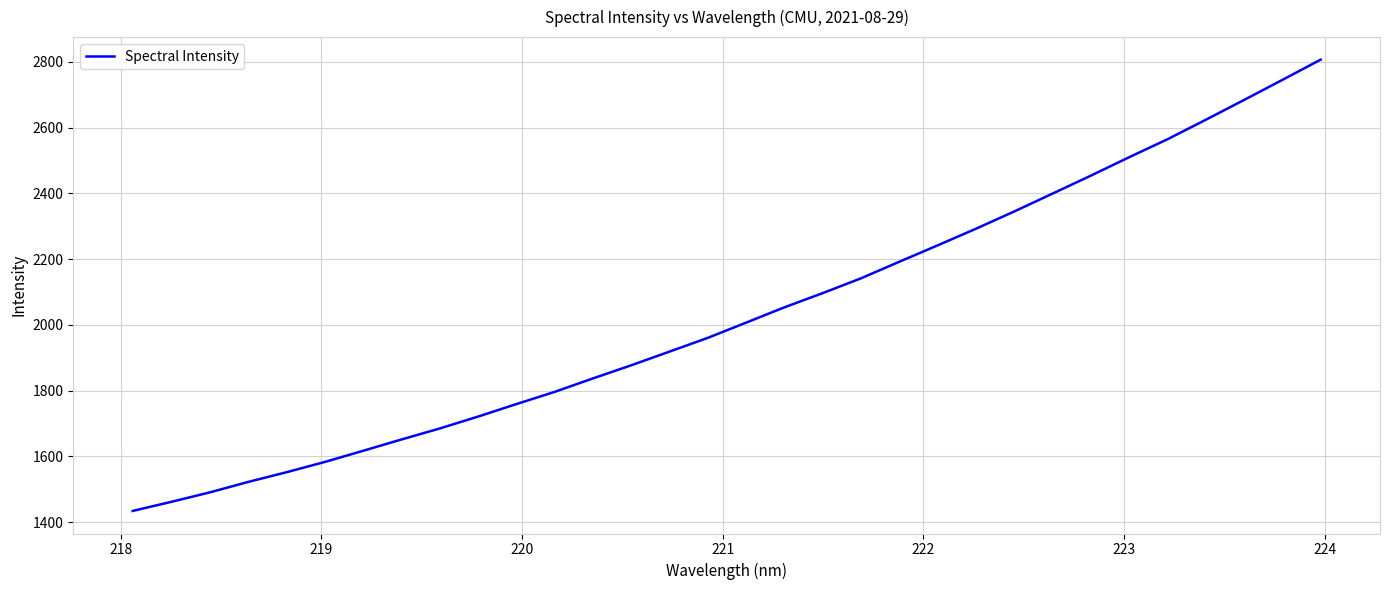

Is this an area chart (filled region under the line)?

No